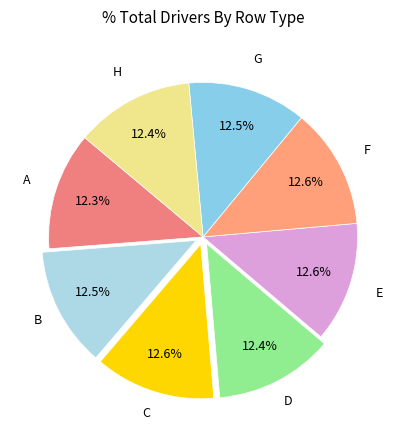

How many slices are in this pie chart?

8